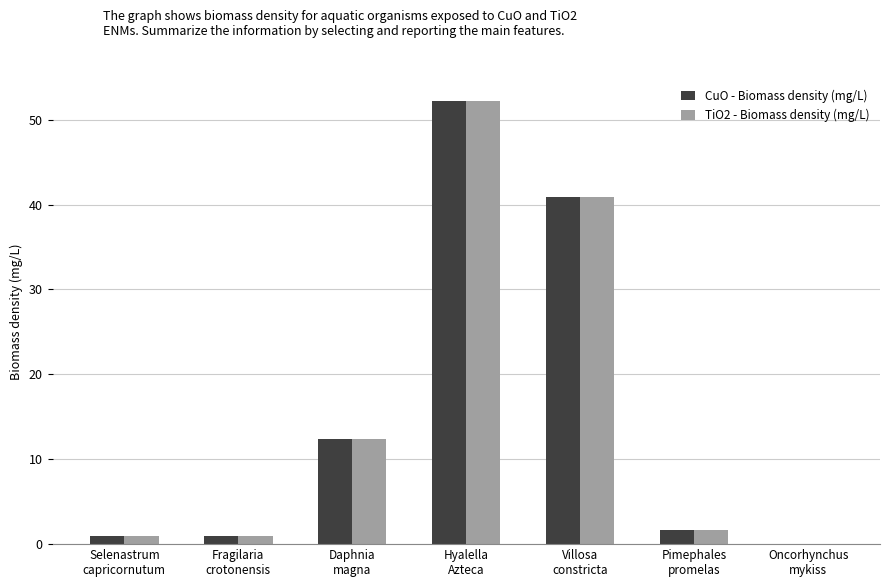

What is the maximum value shown in the chart?

52.2